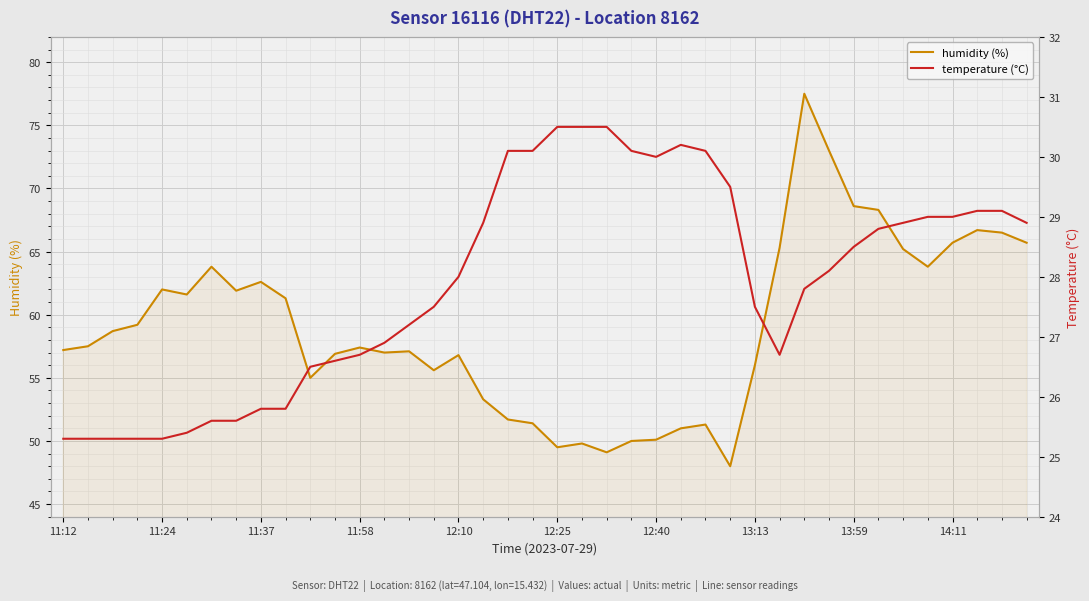

How many values in the humidity (%) series are below 57?

16